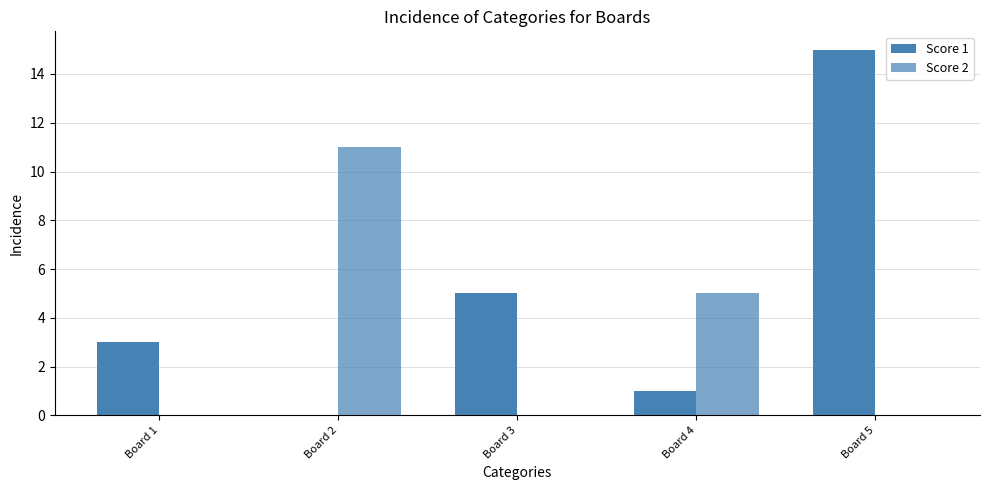

Between Board 4 and Board 1, which is larger?

Board 1